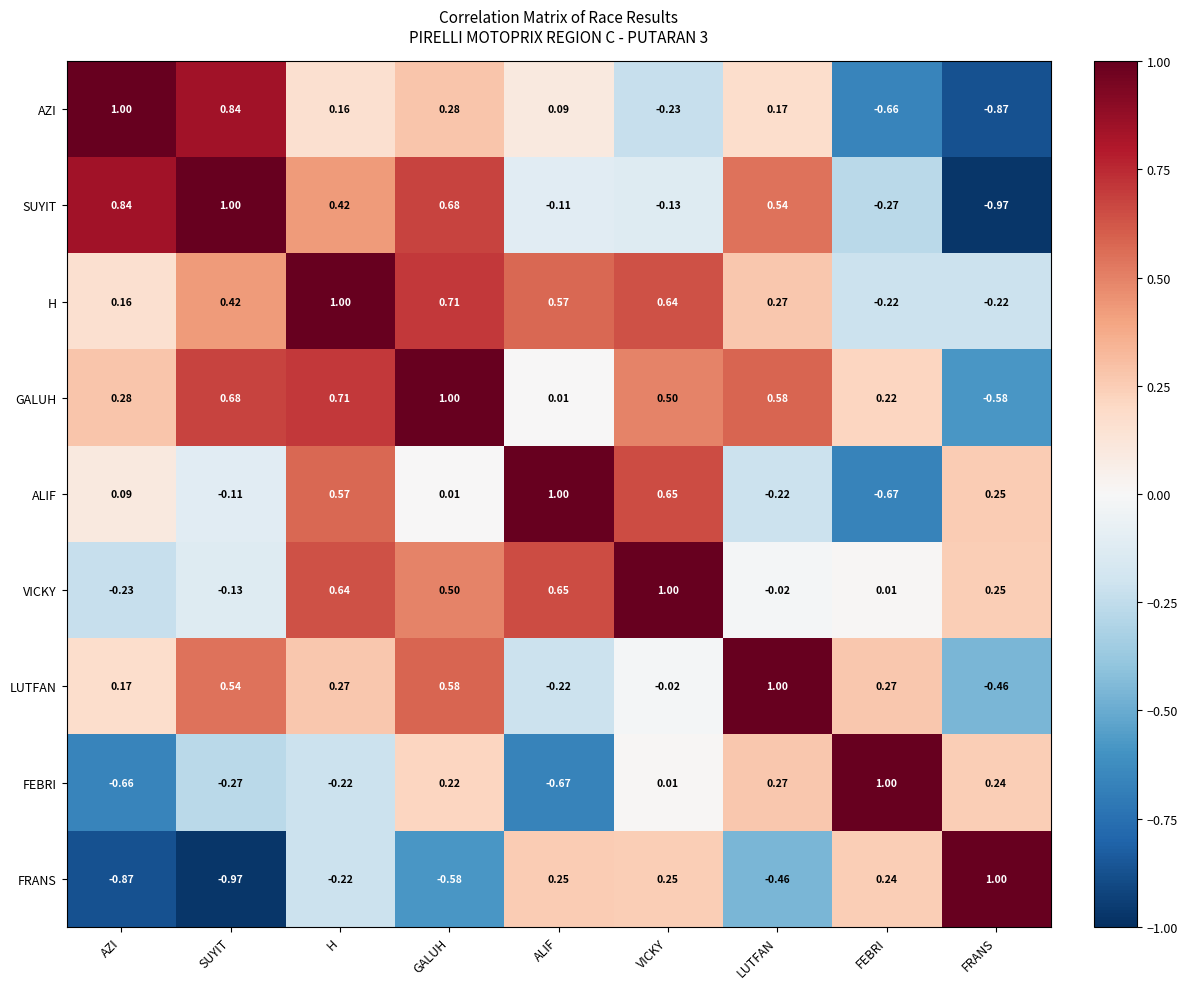

What is the spread (max minus min) of values at ALIF?

1.7